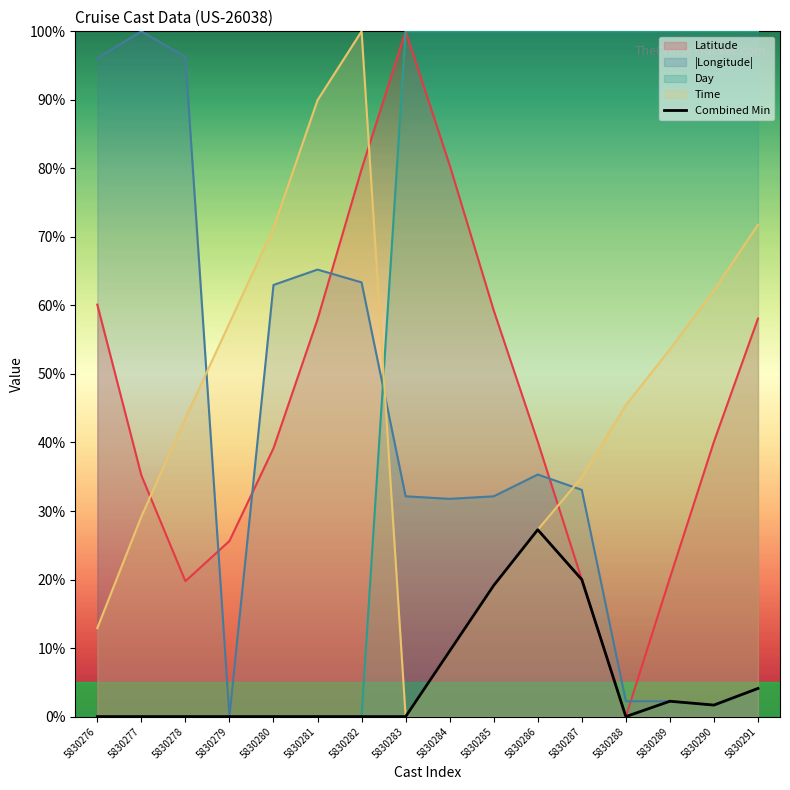

List the labels in order of Day value, largest first.

5830283, 5830284, 5830285, 5830286, 5830287, 5830288, 5830289, 5830290, 5830291, 5830276, 5830277, 5830278, 5830279, 5830280, 5830281, 5830282